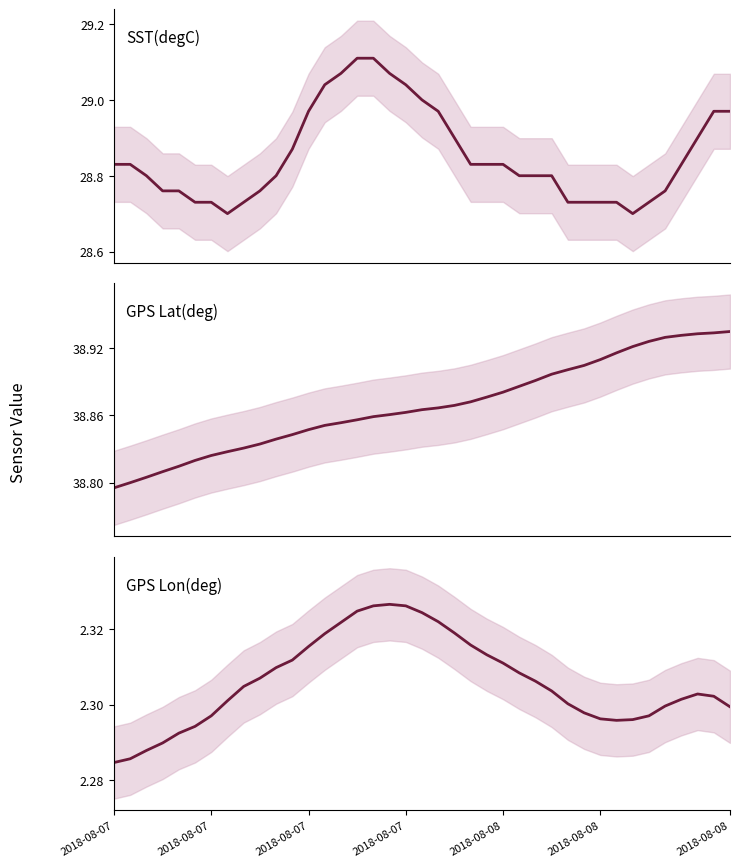

Is it true that SST(degC) equals 28.8 at 2018-08-08?

True